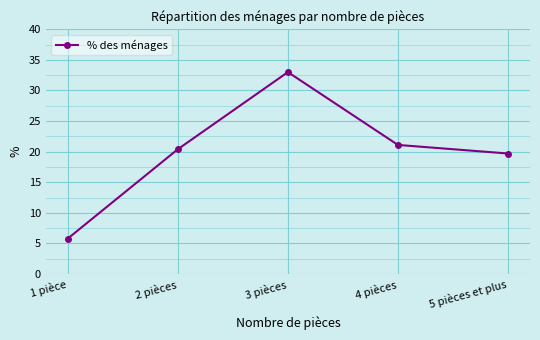

Where does the data first go above 20?

2 pièces